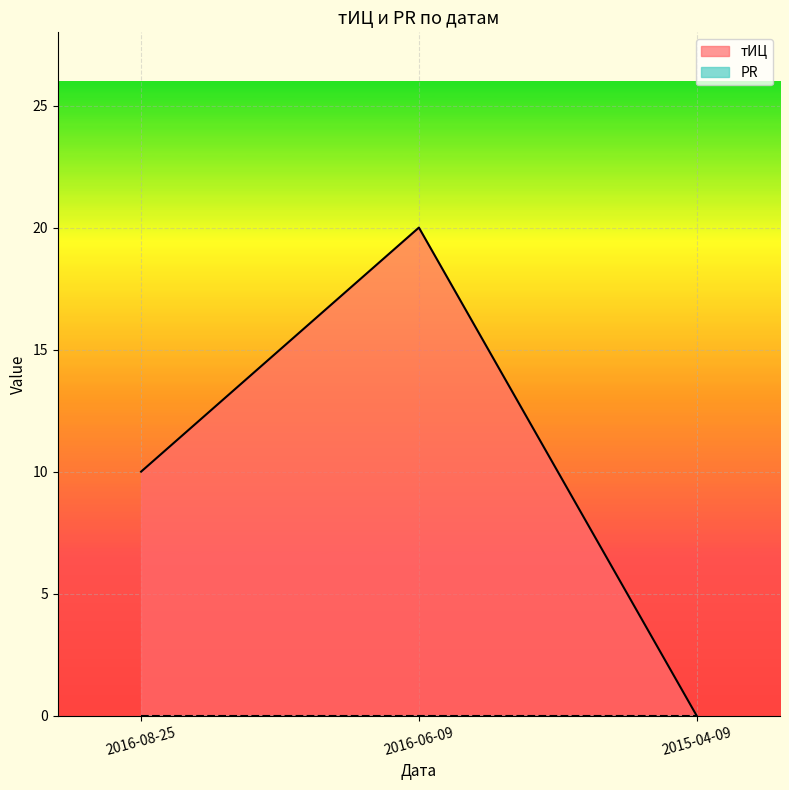

How many series are shown in this chart?

2